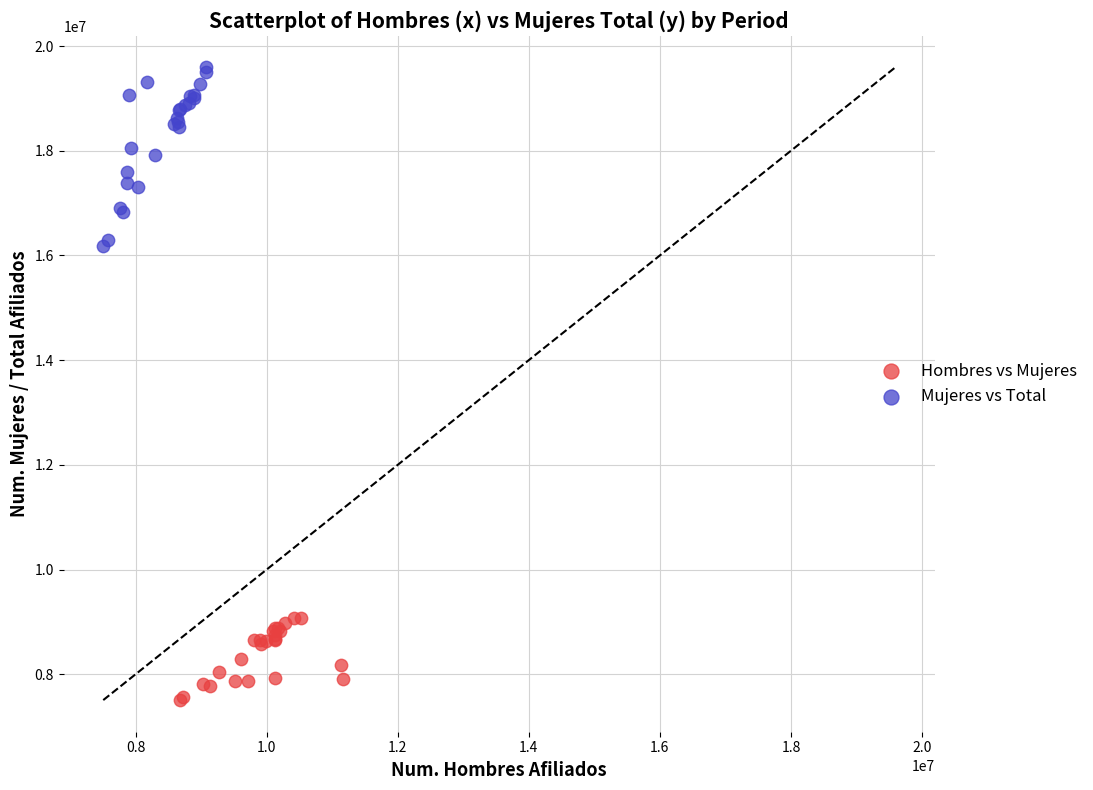

Which series contains the highest Y value?

Mujeres vs Total